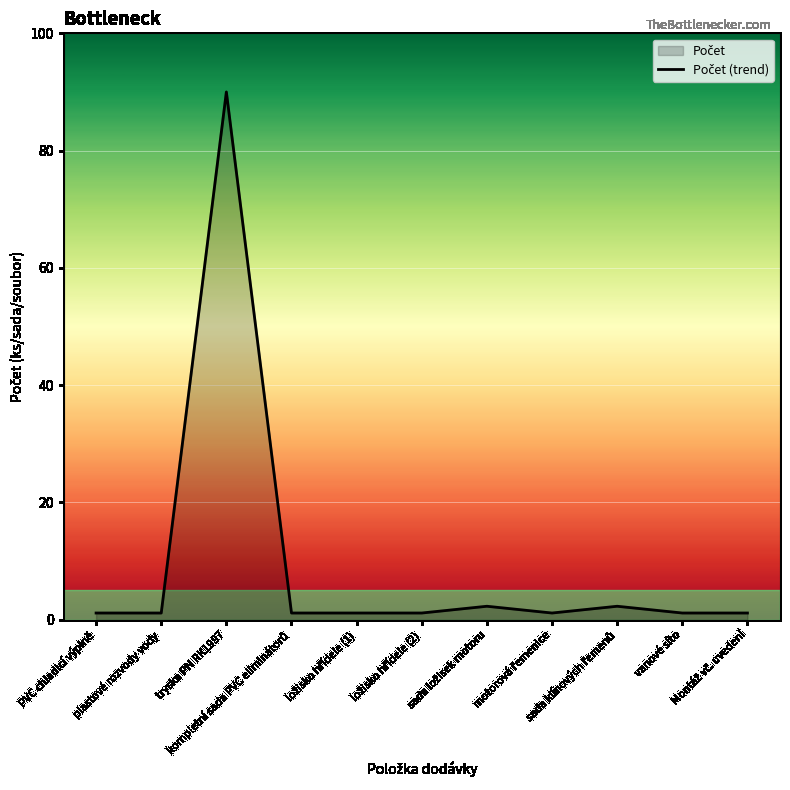

Where is the first local minimum?

motorová řemenice